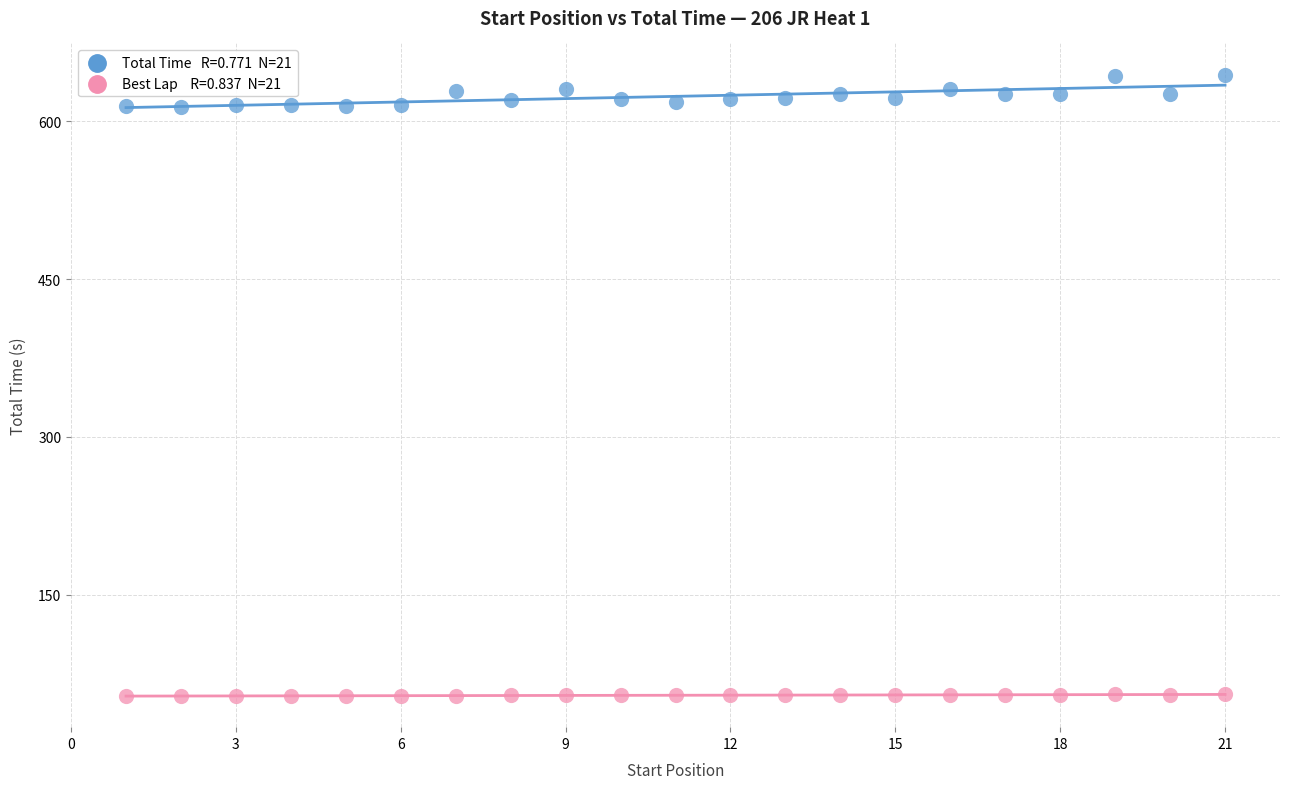

Across all data points, what is the range of X values (max minus min)?

20.0